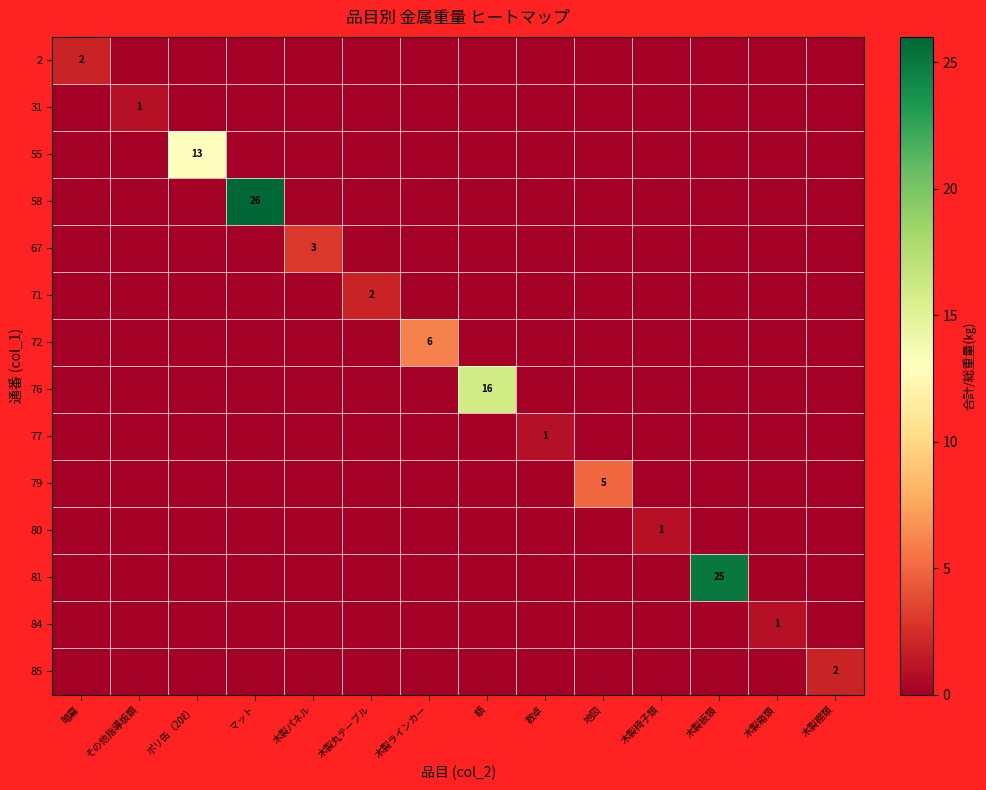

Which label corresponds to the largest value in the chart?

マット